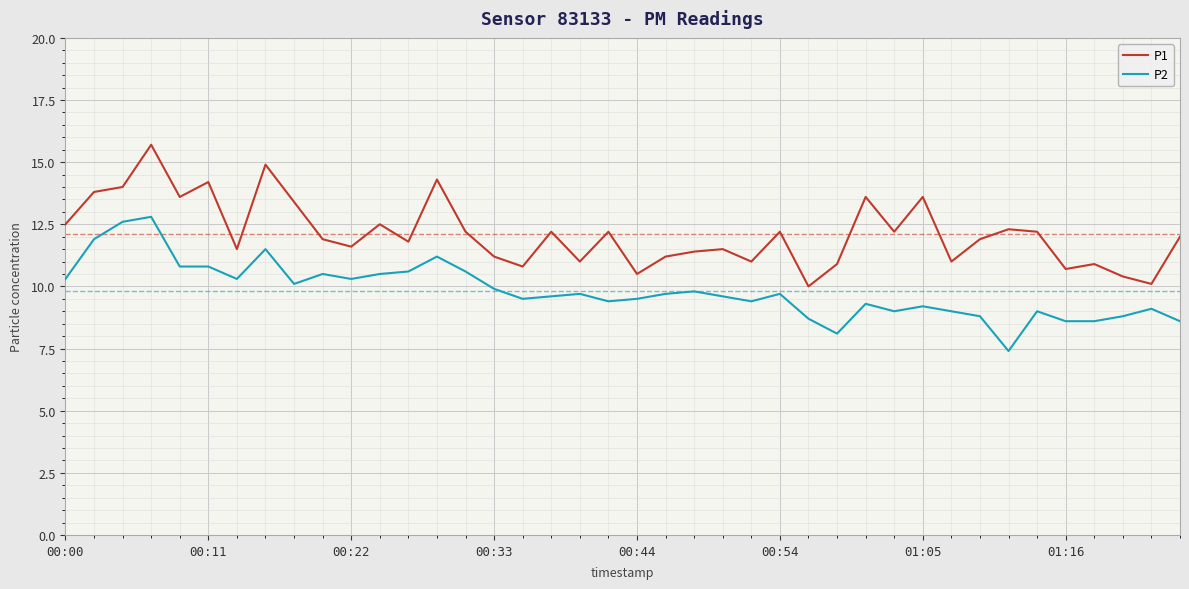

Rank the series by their maximum value, from highest to lowest.

P1, P2